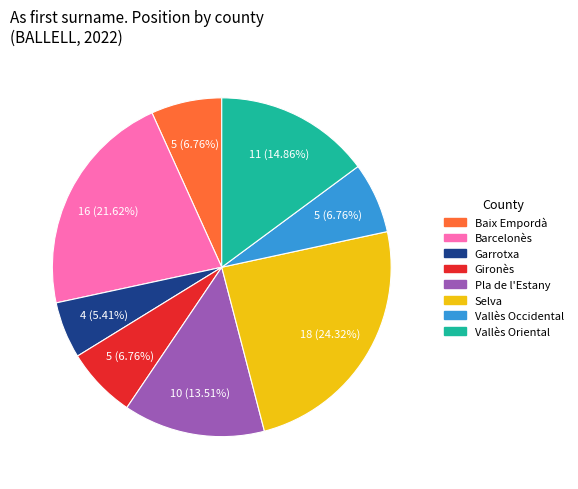

Which slice is the smallest?

Garrotxa